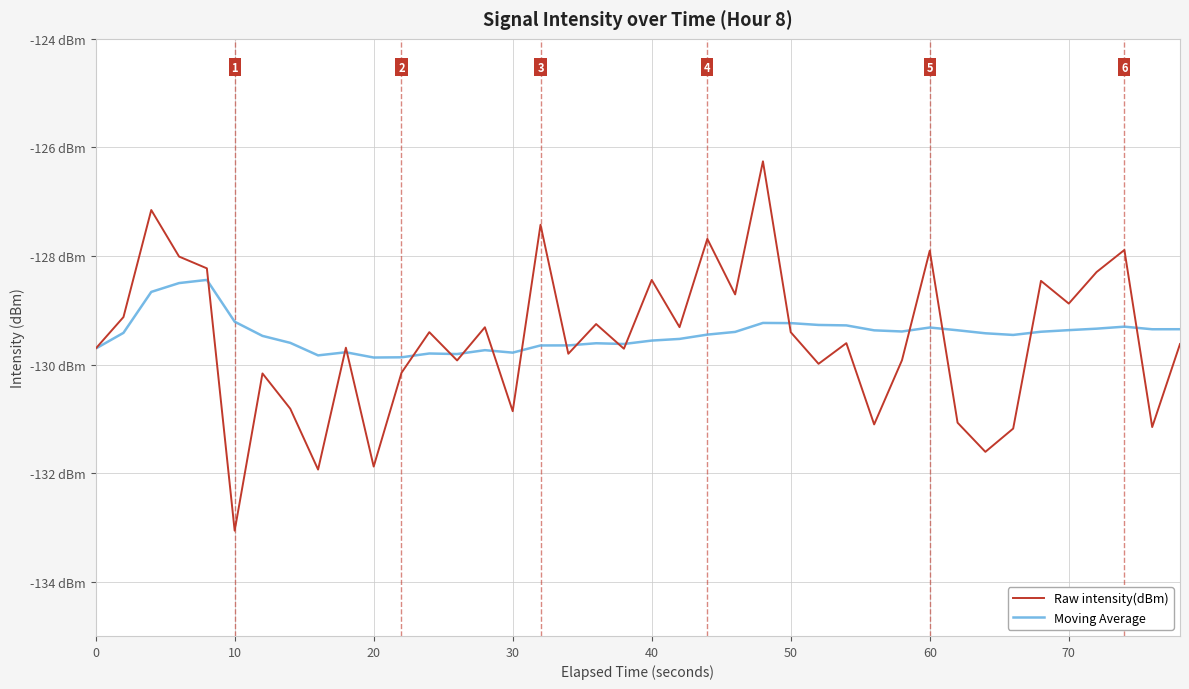

What is the greatest value displayed?

-126.3